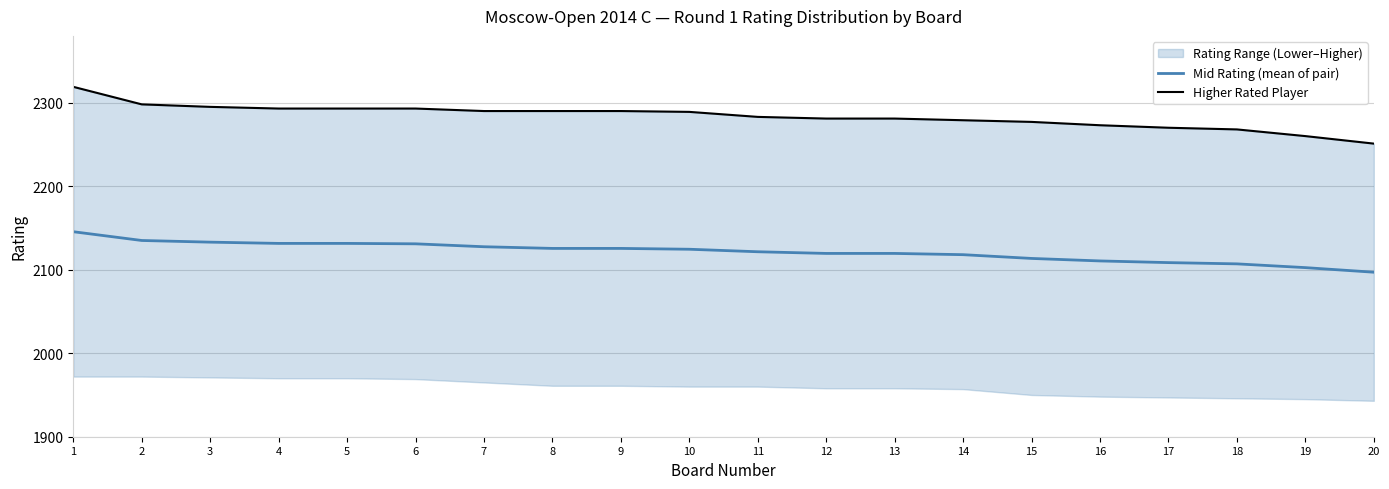

List the series in order of their peak value, highest first.

Higher Rated Player, Mid Rating (mean of pair)